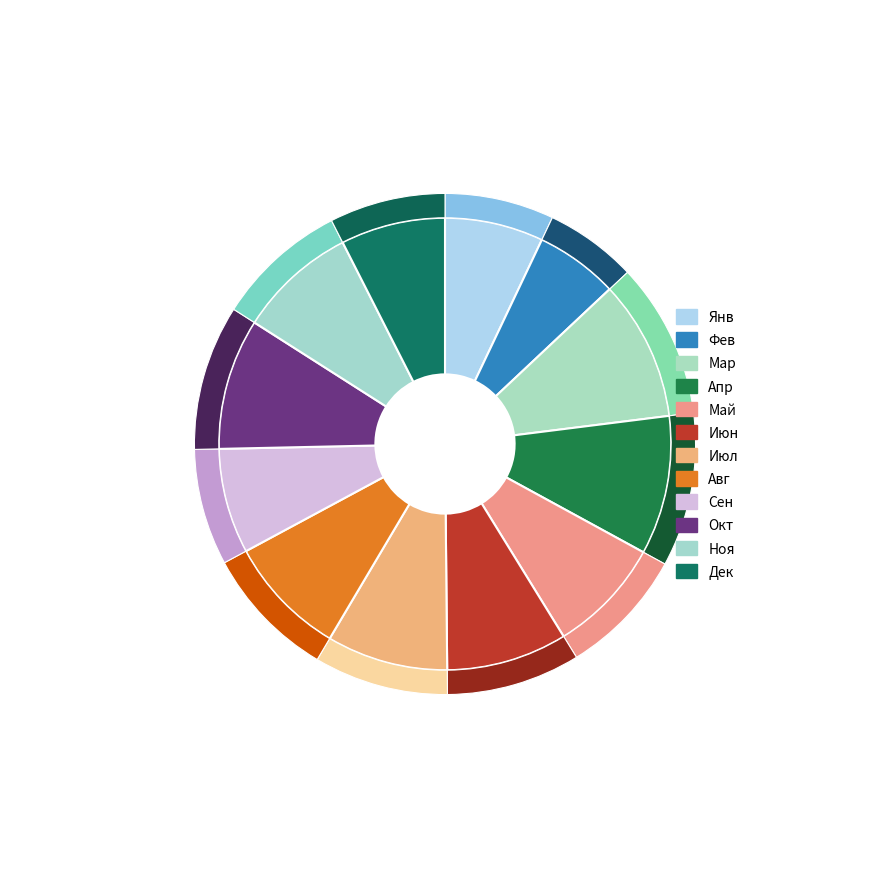

What percentage is the Июл slice, to the nearest percent?

9%